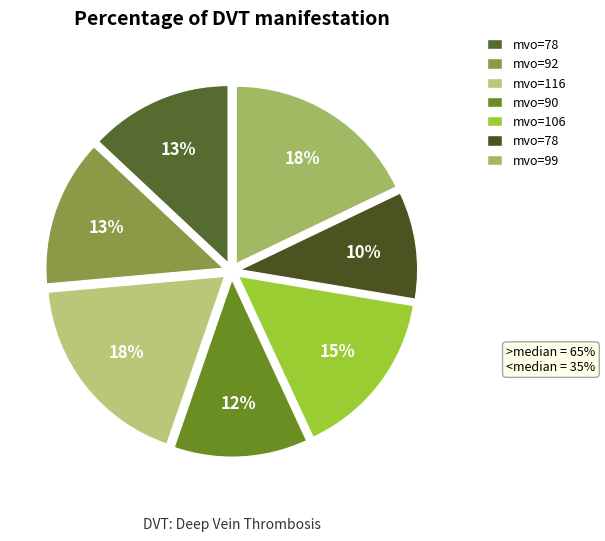

How many slices are in this pie chart?

7